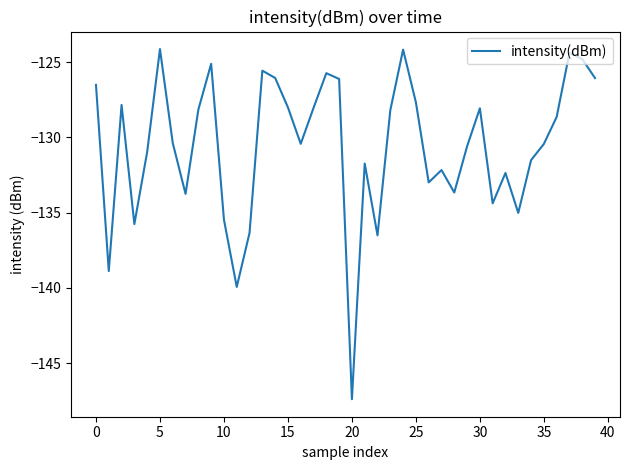

What is the difference between the maximum and minimum values?

23.3